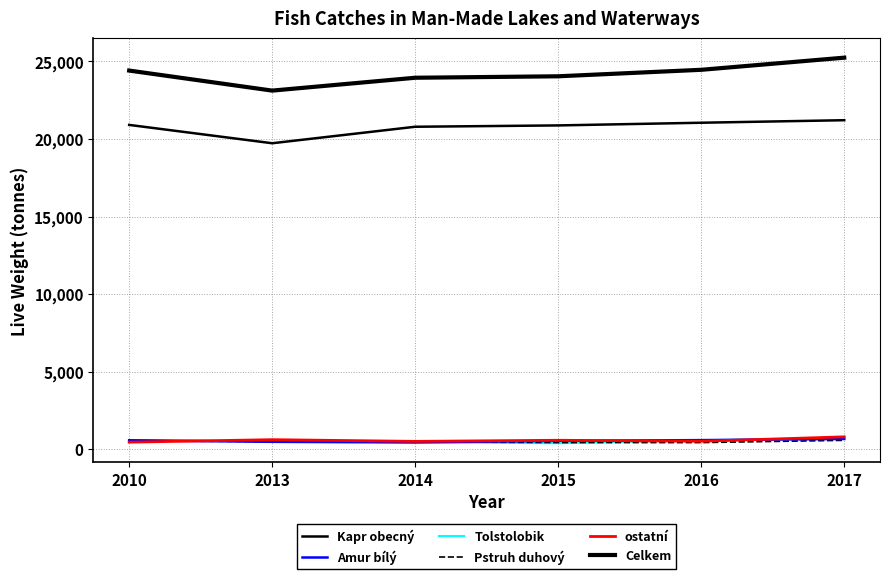

Which series changed the most between 2010 and 2013?

Celkem